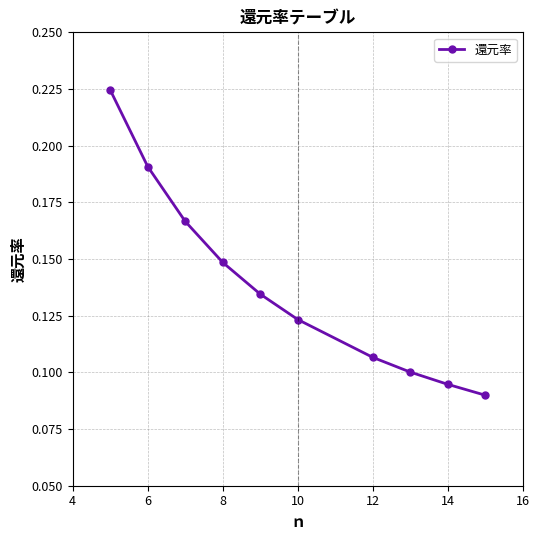

True or false: the data has more than 1 interior local peaks.

False